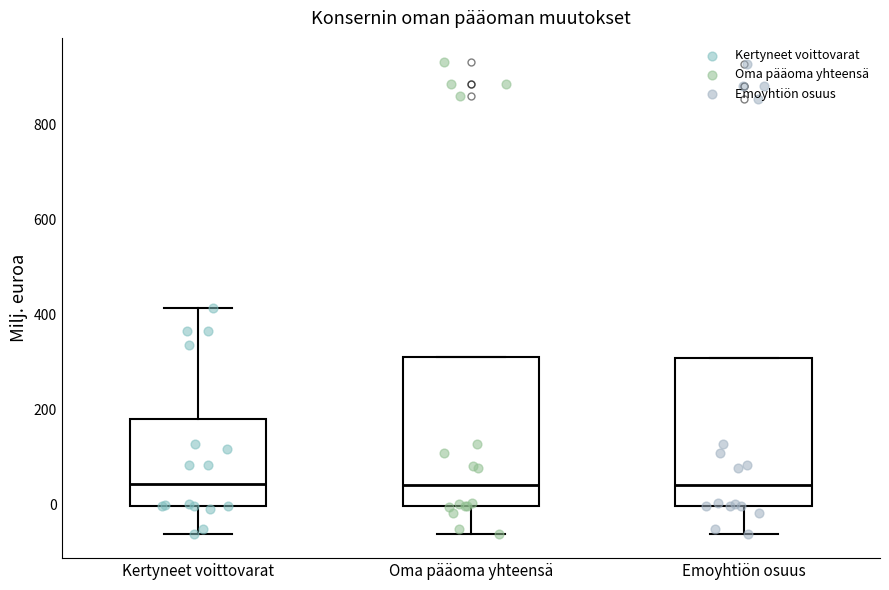

Where is the lower edge of the box for Oma pääoma yhteensä on the y-axis? The values are not printed on the chart, so give them approximately, as read against the axis.

0